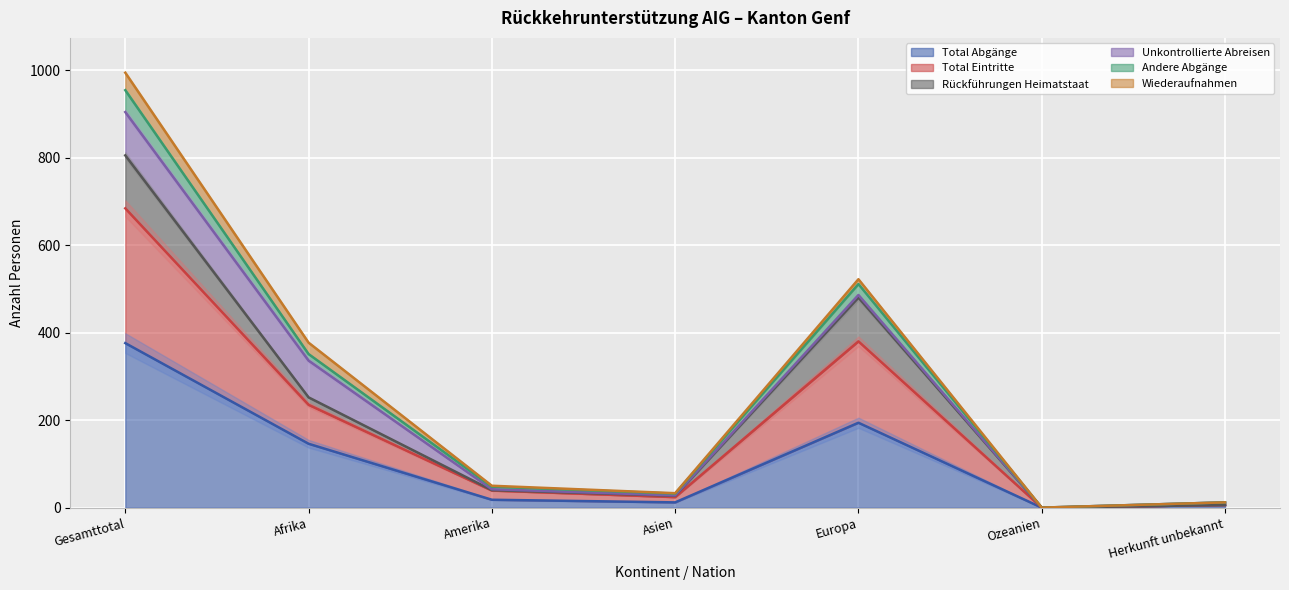

True or false: Total Abgänge and Total Eintritte intersect in this chart.

False